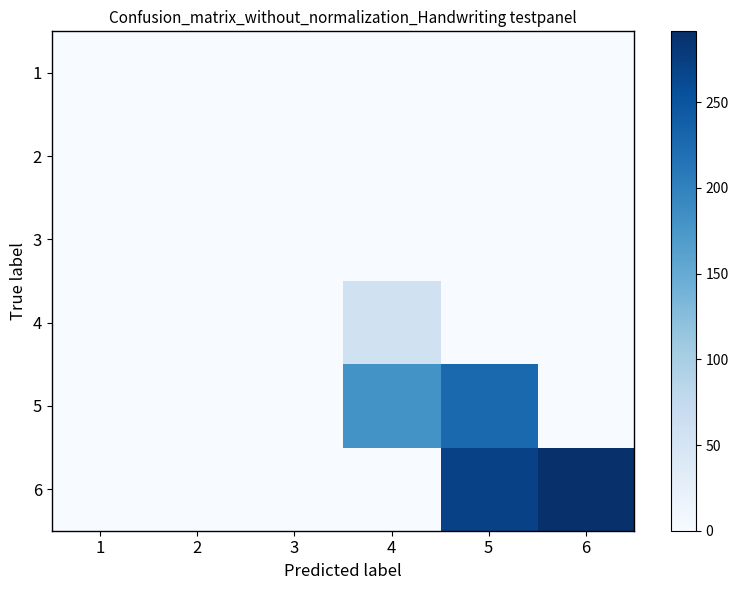

Which label corresponds to the smallest value in the chart?

1